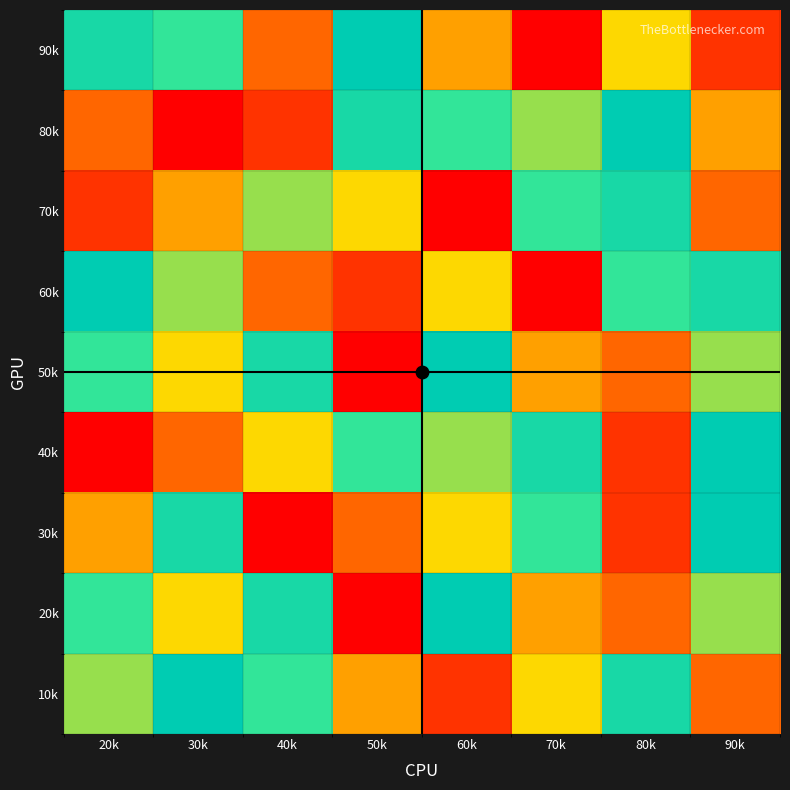

Between 20k and 90k, which is larger?

20k